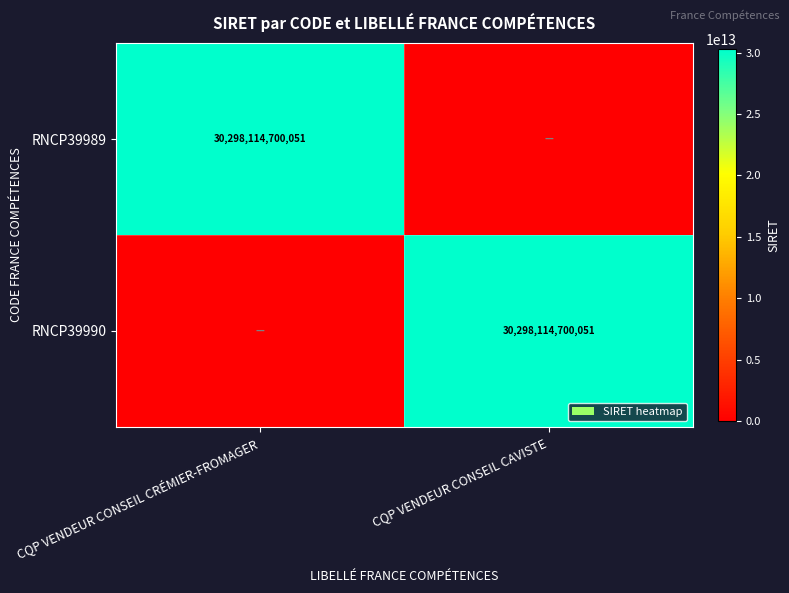

At which category is the sum across all series the highest?

CQP VENDEUR CONSEIL CRÉMIER-FROMAGER